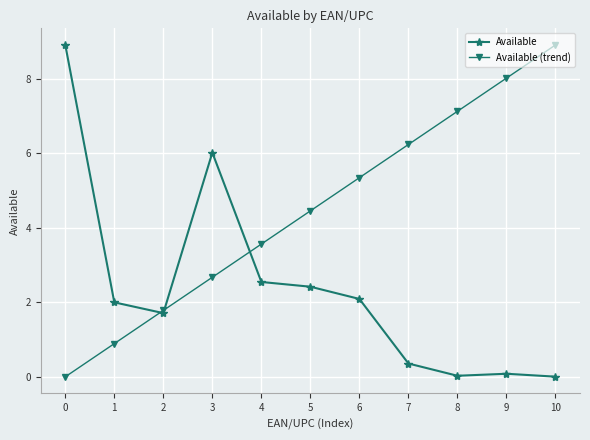

How many positive values does the Available (trend) series have?

10